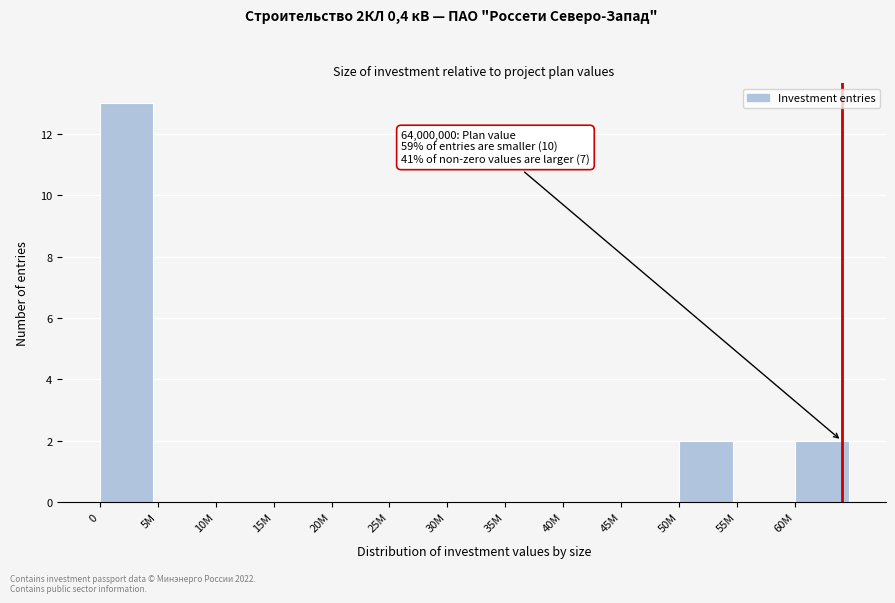

Reading left to right, transcribe all the data shown in this chart.

0=13	5M=0	10M=0	15M=0	20M=0	25M=0	30M=0	35M=0	40M=0	45M=0	50M=2	55M=0	60M=2